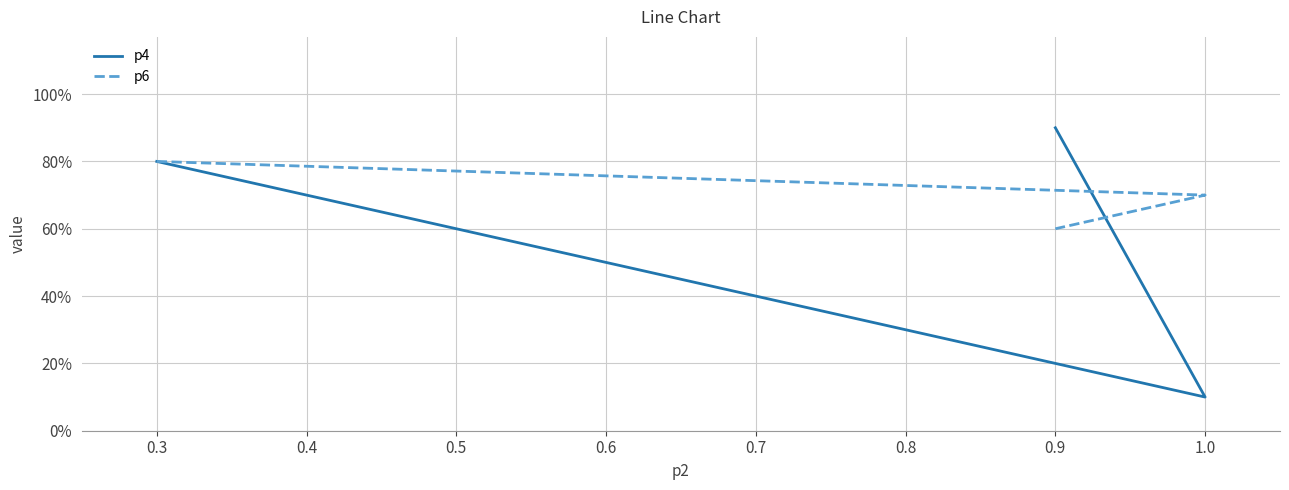

What is the value of the p6 point at the 2nd from the left?

0.7